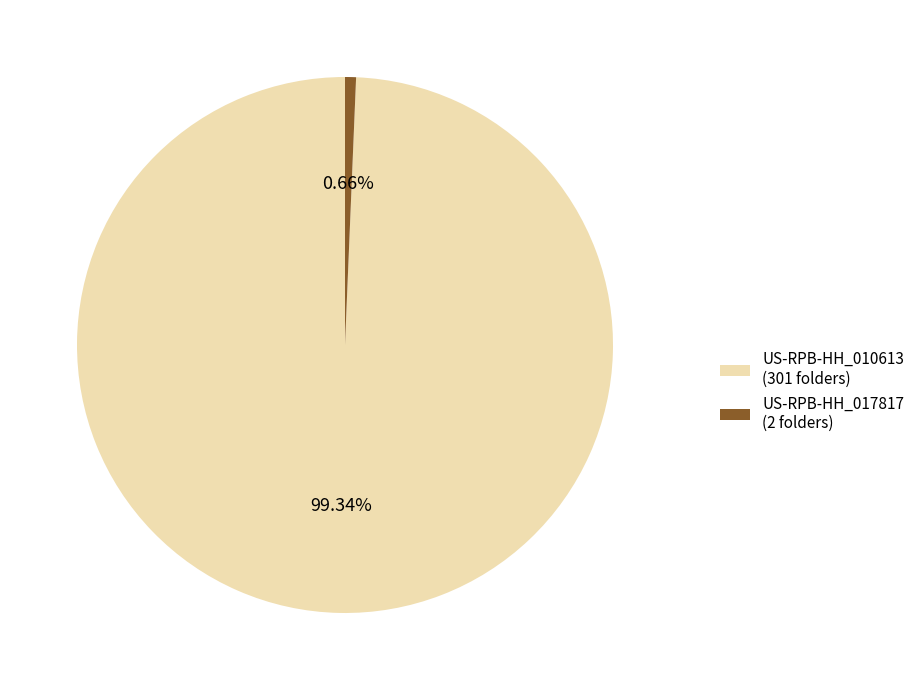

What is the largest slice in the pie chart?

US-RPB-HH_010613